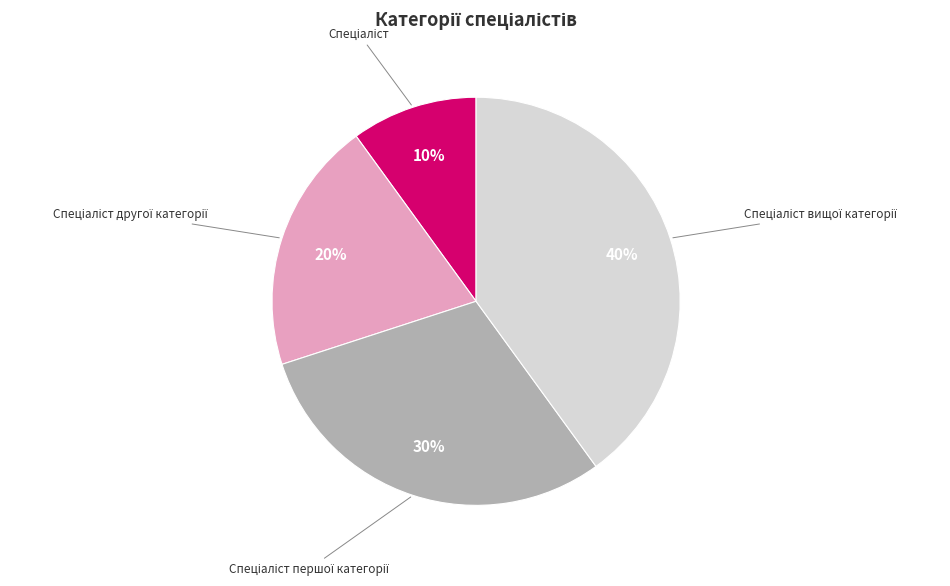

How many segments does this pie chart have?

4